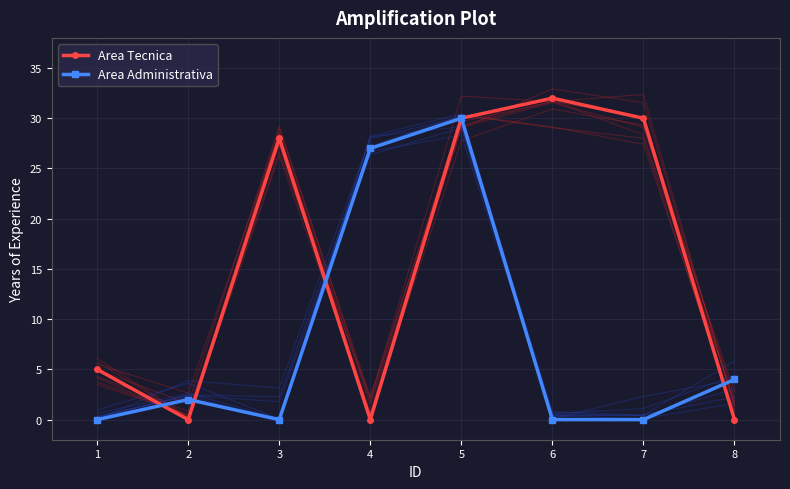

The value of Area Administrativa at 8 is 6. True or false?

False